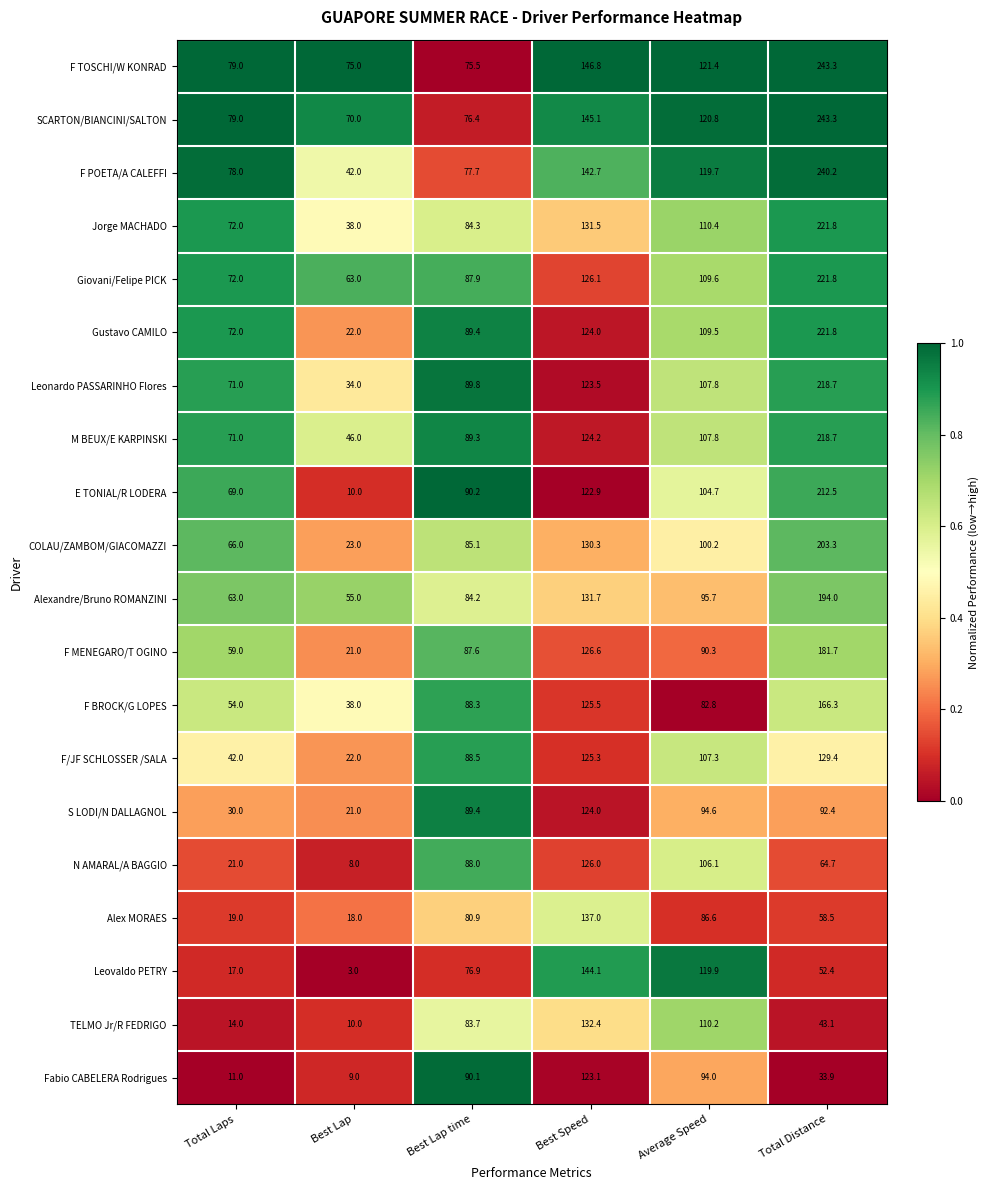

What is the difference between the Giovani/Felipe PICK values at Total Distance and Total Laps?

149.8